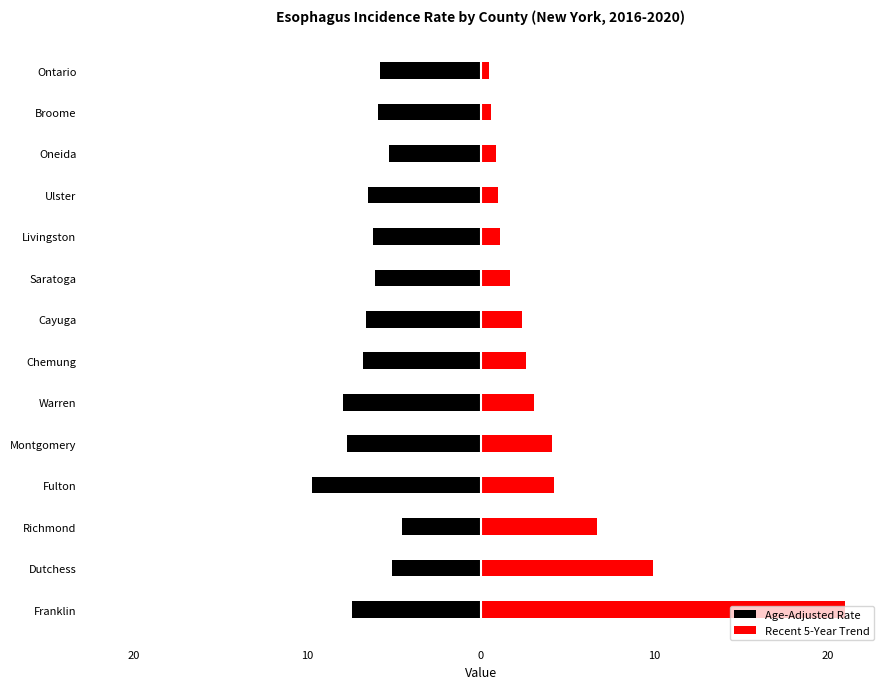

Rank the series by their maximum value, from lowest to highest.

Age-Adjusted Rate, Recent 5-Year Trend